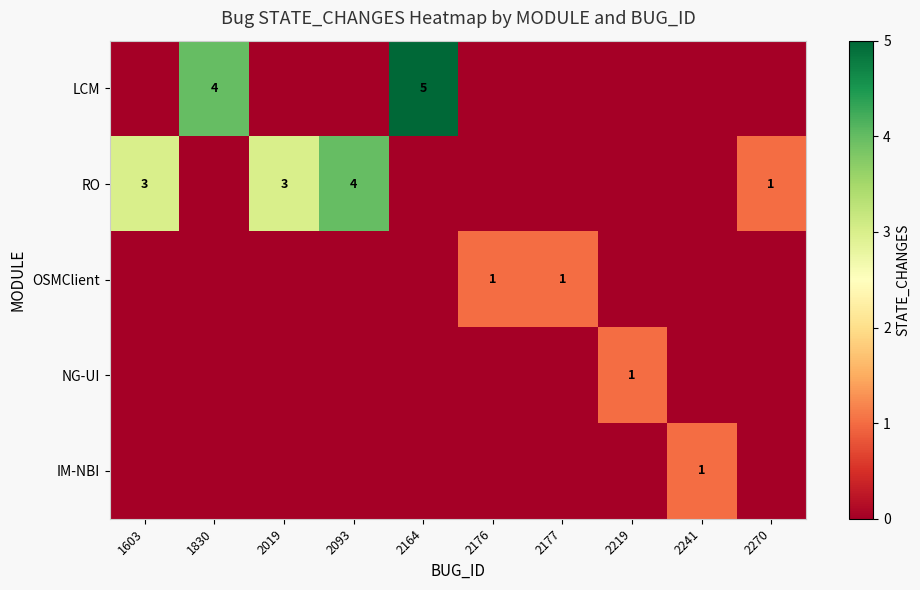

What is the total value across all series at 2176?

1